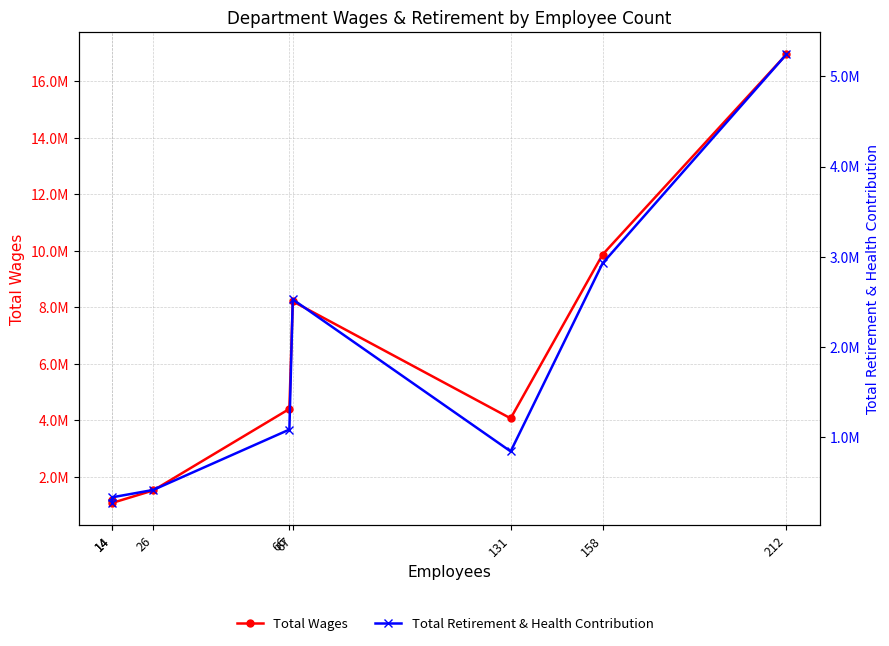

Reading left to right, extract all data points from this chart.

Total Wages: 14=1162654	14=1075419	26=1514952	66=4400595	67=8207514	131=4065783	158=9862664	212=16949618
Total Retirement & Health Contribution: 14=276002	14=337870	26=418896	66=1087666	67=2528806	131=845792	158=2928194	212=5242511